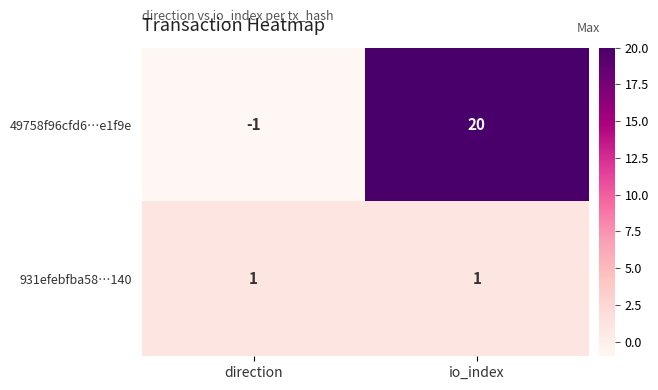

Which series has the largest range (max minus min)?

49758f96cfd6…e1f9e